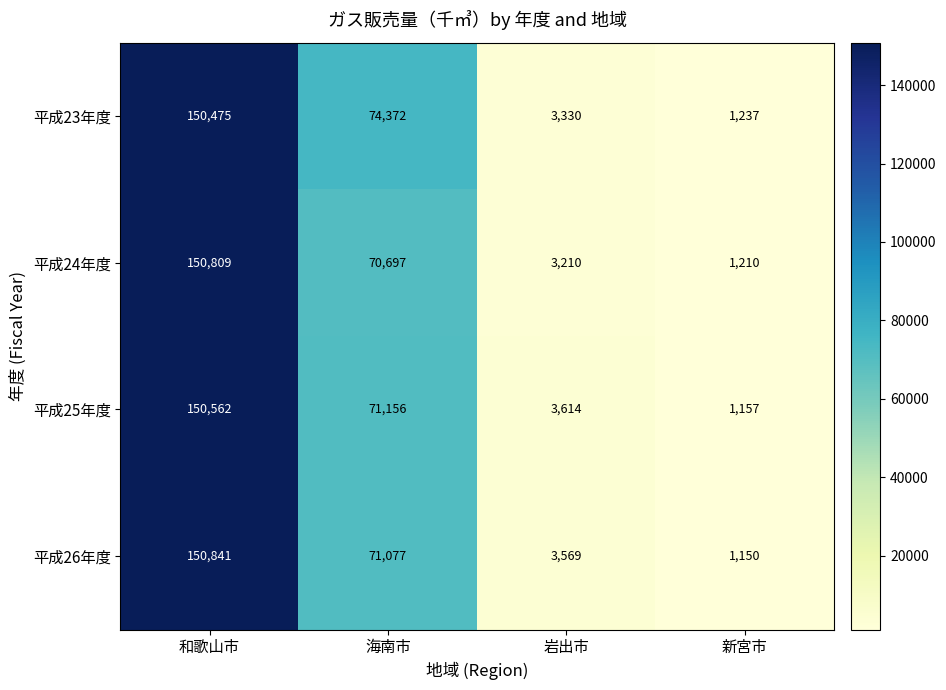

How many data points in 平成24年度 are less than 70697?

2